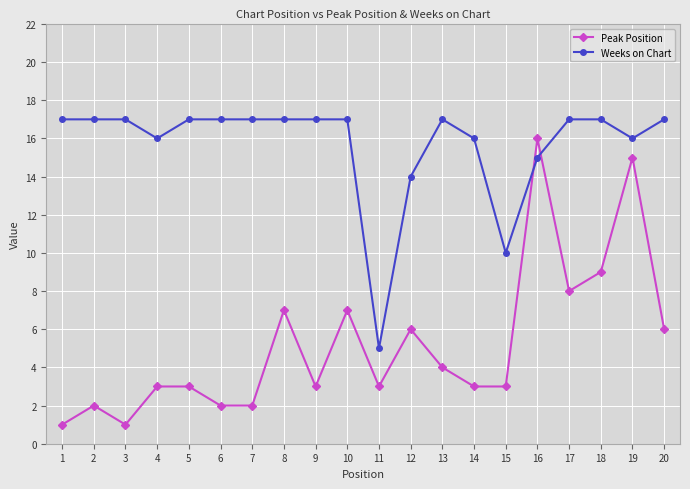

Rank the series at 6 from lowest to highest value.

Peak Position, Weeks on Chart